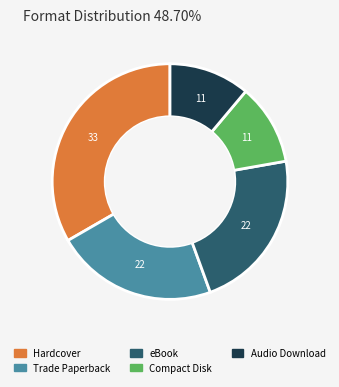

Combined, do Audio Download and Hardcover account for over 50%?

No